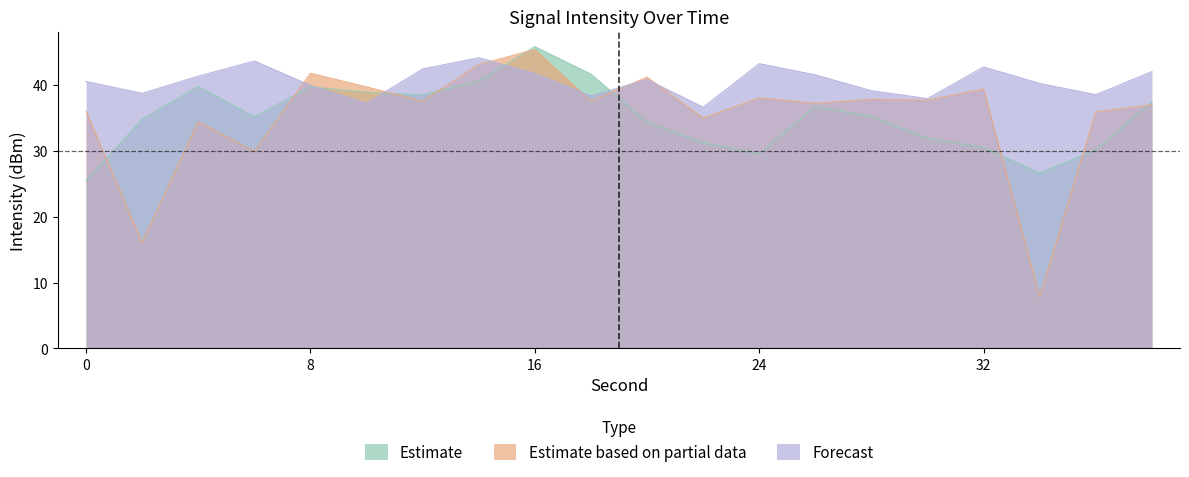

What is the spread (max minus min) of values at 38?

5.0